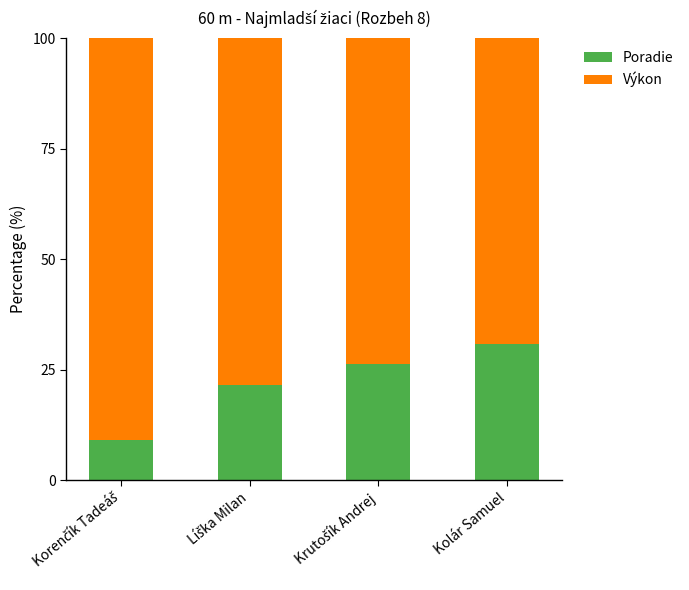

What are all the series names shown in the legend?

Poradie, Výkon